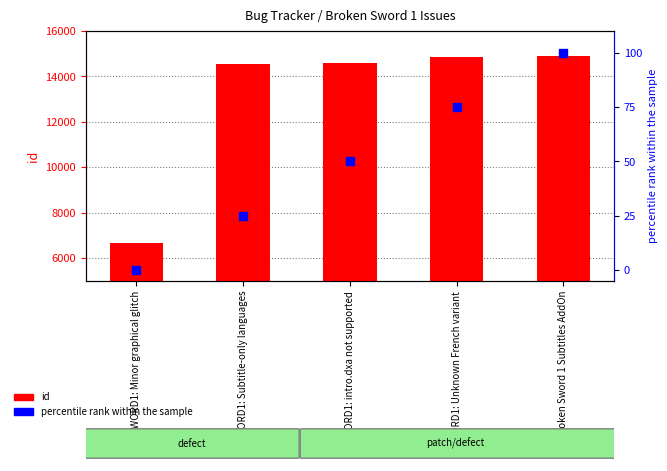

Which series has the largest Y range (max minus min)?

id